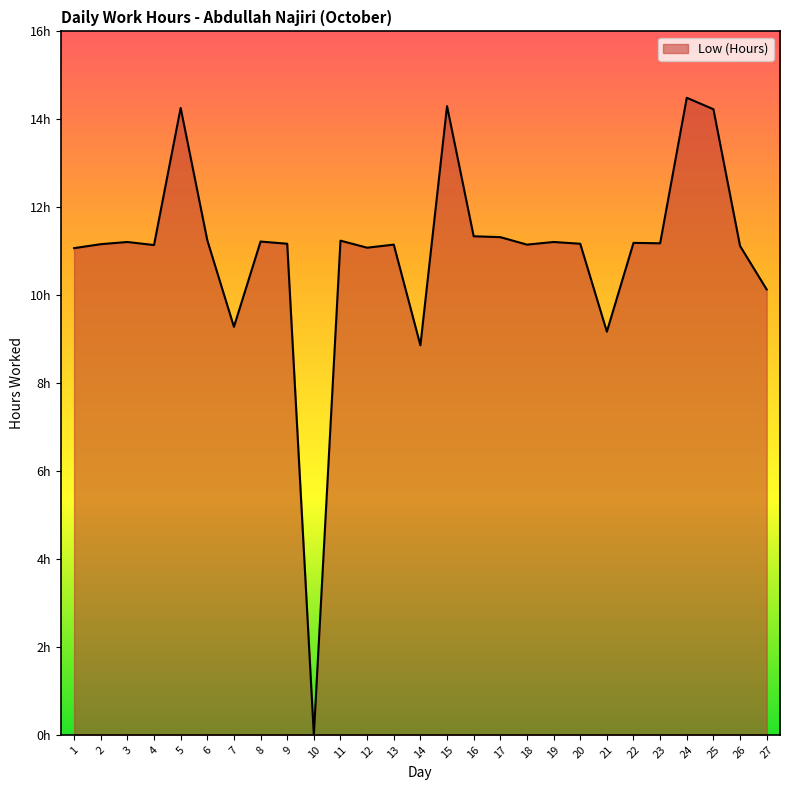

The value at 8 is 11.2. True or false?

True